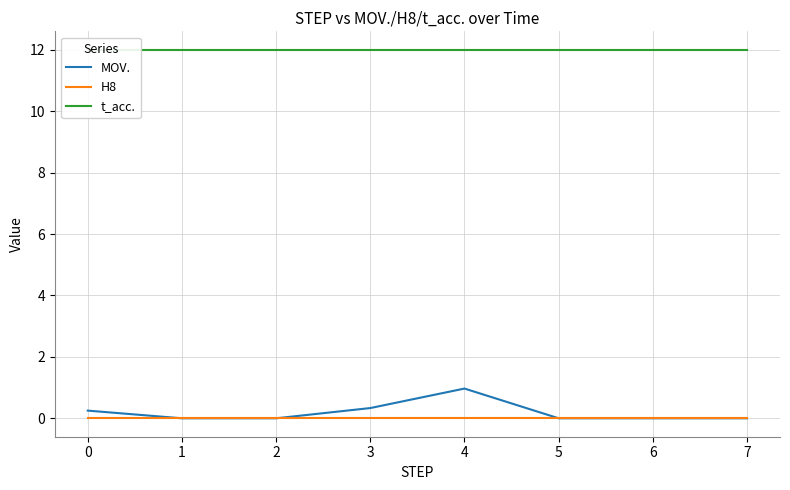

The value of MOV. at 3 is 0.3. True or false?

True